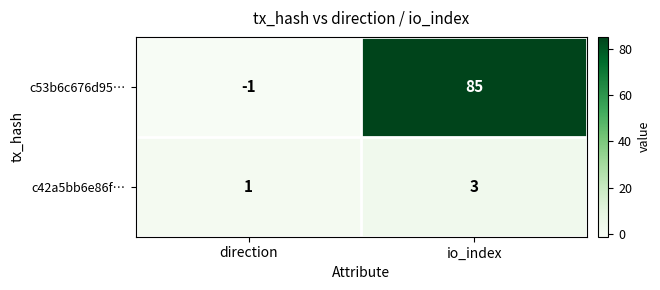

Reading right to left, transcribe all the data shown in this chart.

c53b6c676d95…: 85	-1
c42a5bb6e86f…: 3	1